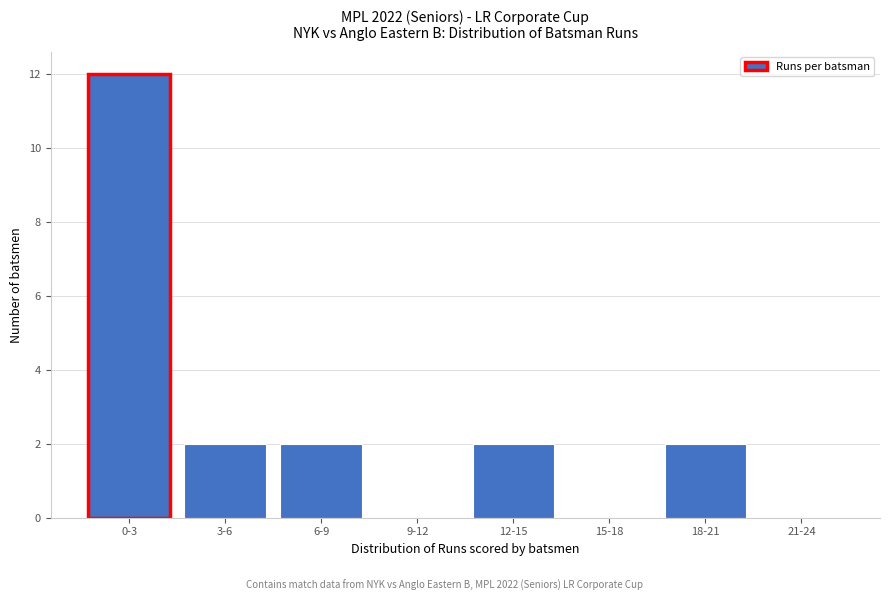

Reading left to right, what are all the values shown in this chart?

0-3=12	3-6=2	6-9=2	9-12=0	12-15=2	15-18=0	18-21=2	21-24=0